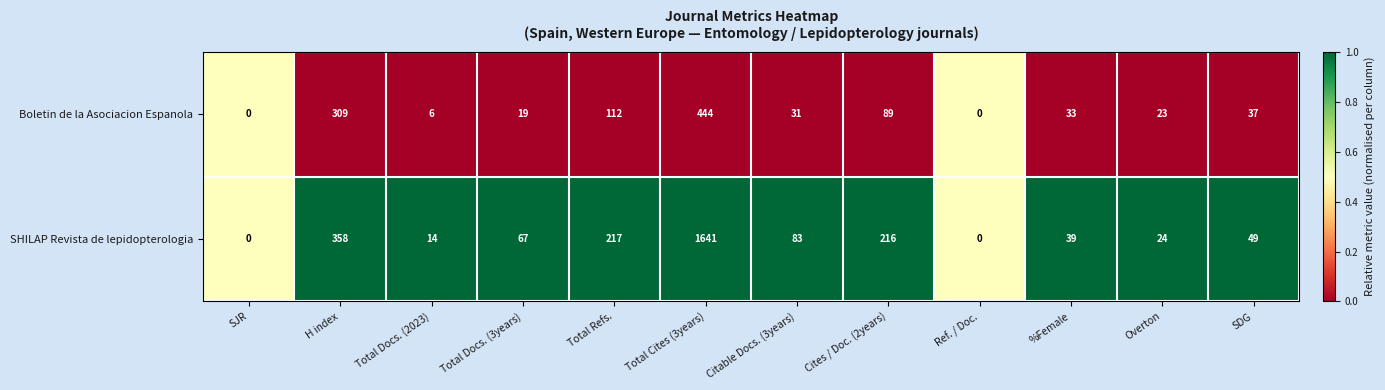

Reading left to right, what are all the values shown in this chart?

Boletin de la Asociacion Espanola: 0	309	6	19	112	444	31	89	0	33	23	37
SHILAP Revista de lepidopterologia: 0	358	14	67	217	1641	83	216	0	39	24	49